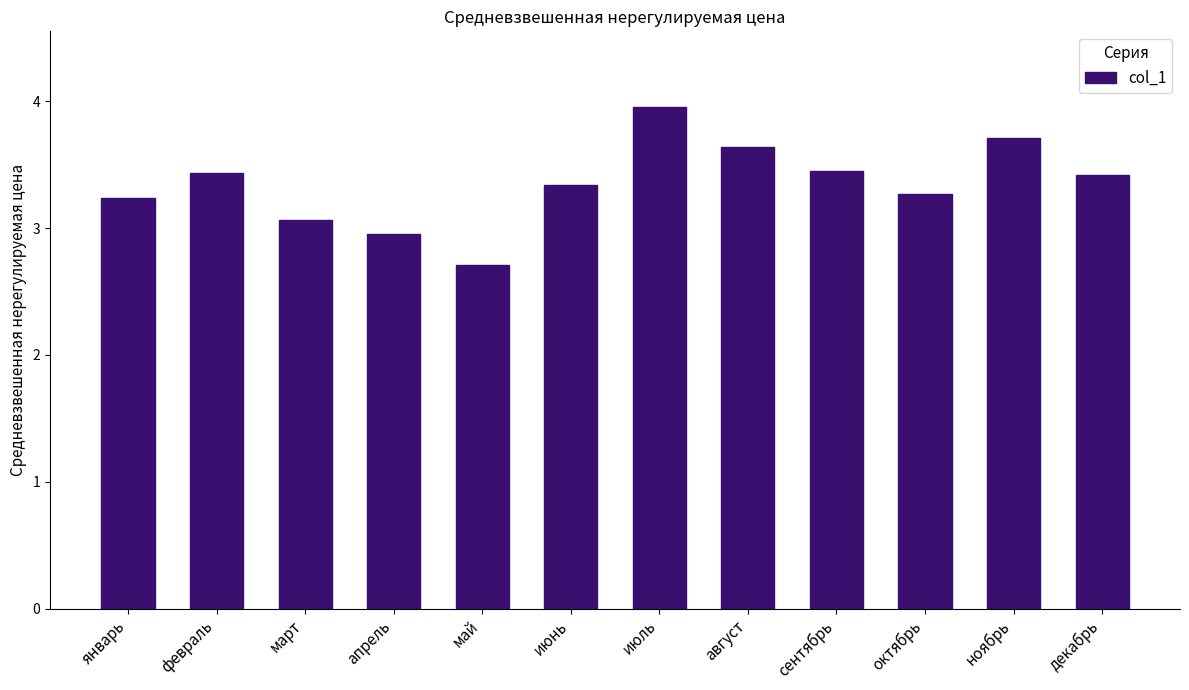

What is the average value?

3.3